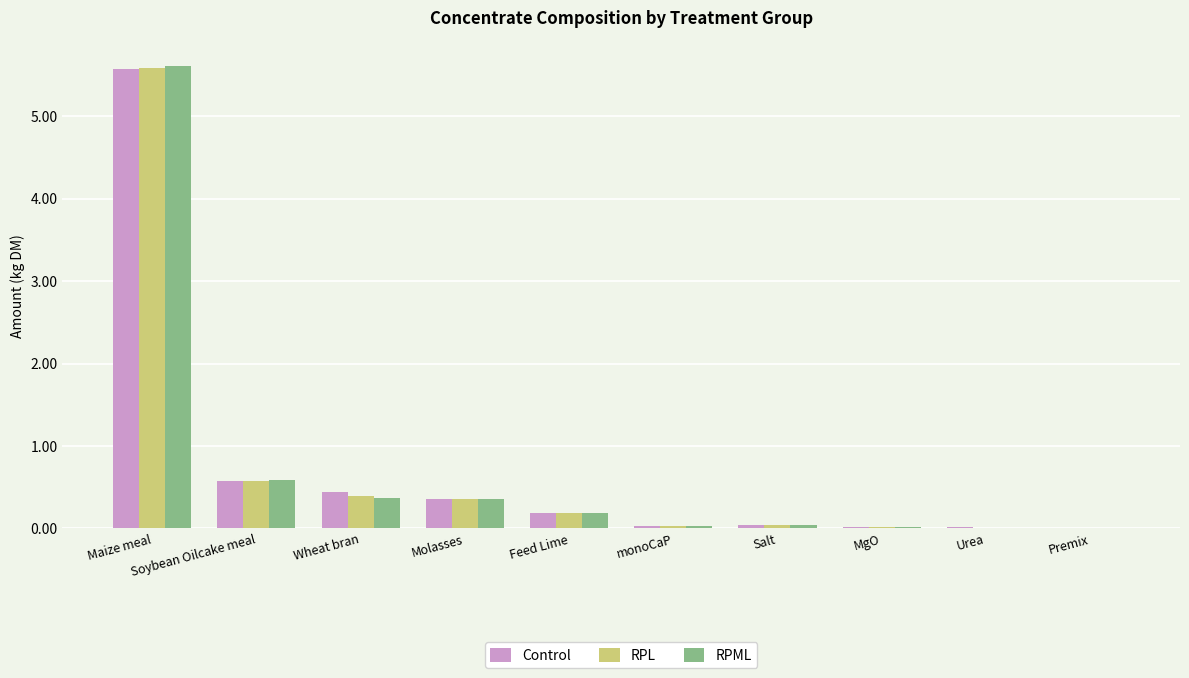

What is the sum of all Control values?

7.2